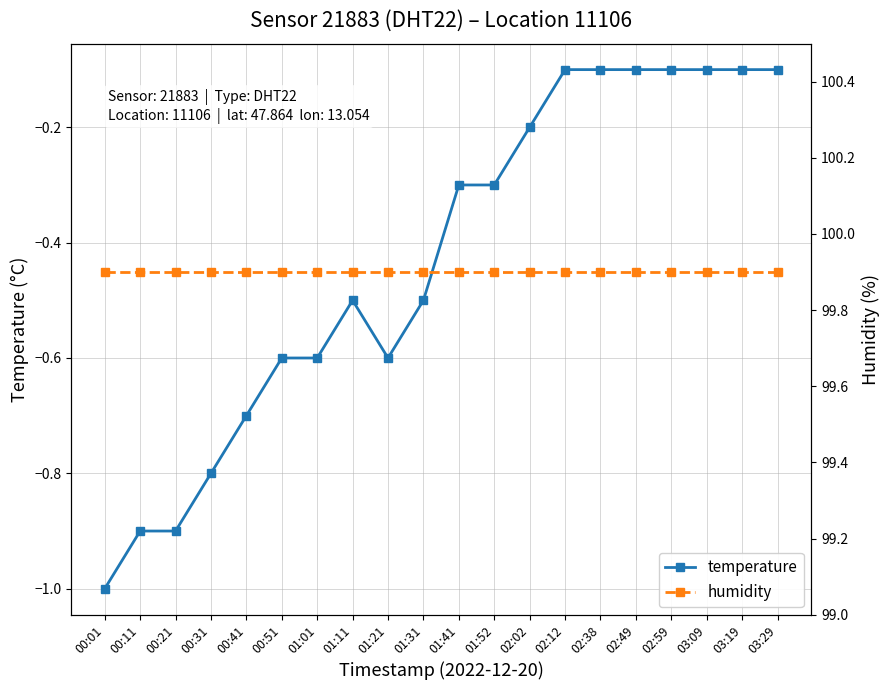

What are all the series names shown in the legend?

temperature, humidity